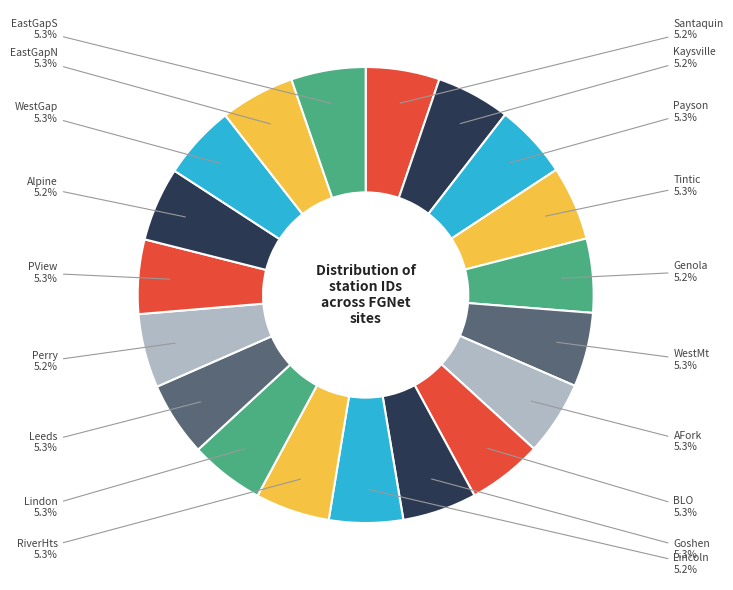

How many segments does this pie chart have?

19